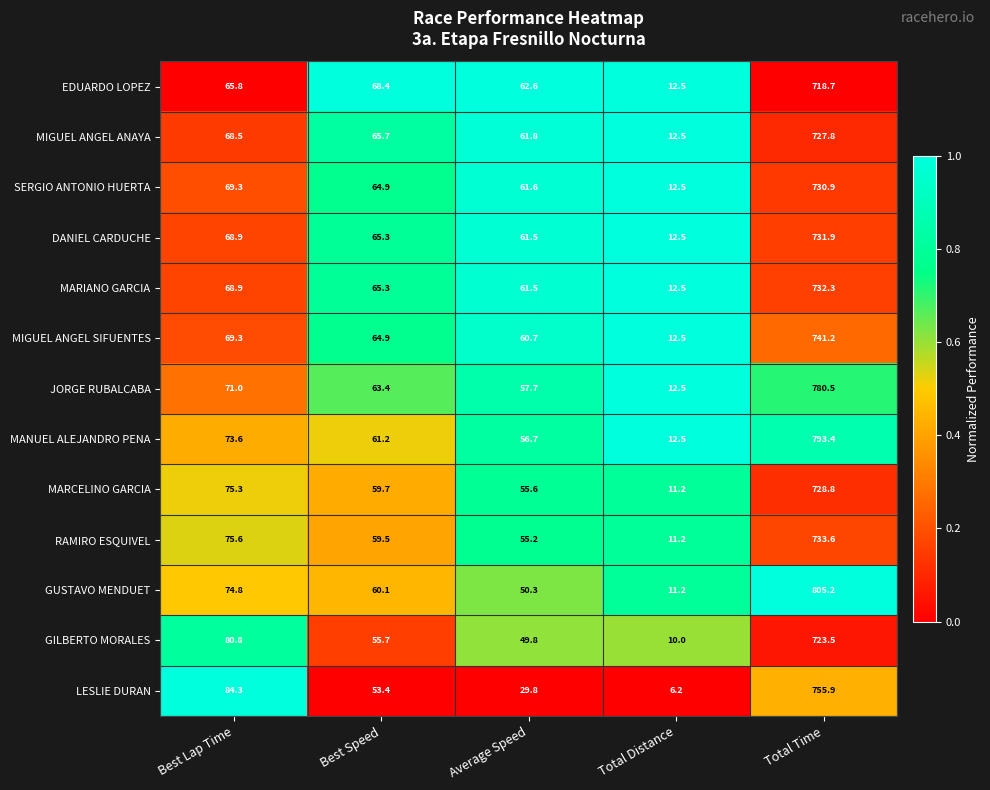

What is the total value across all series at Total Time?

9703.7